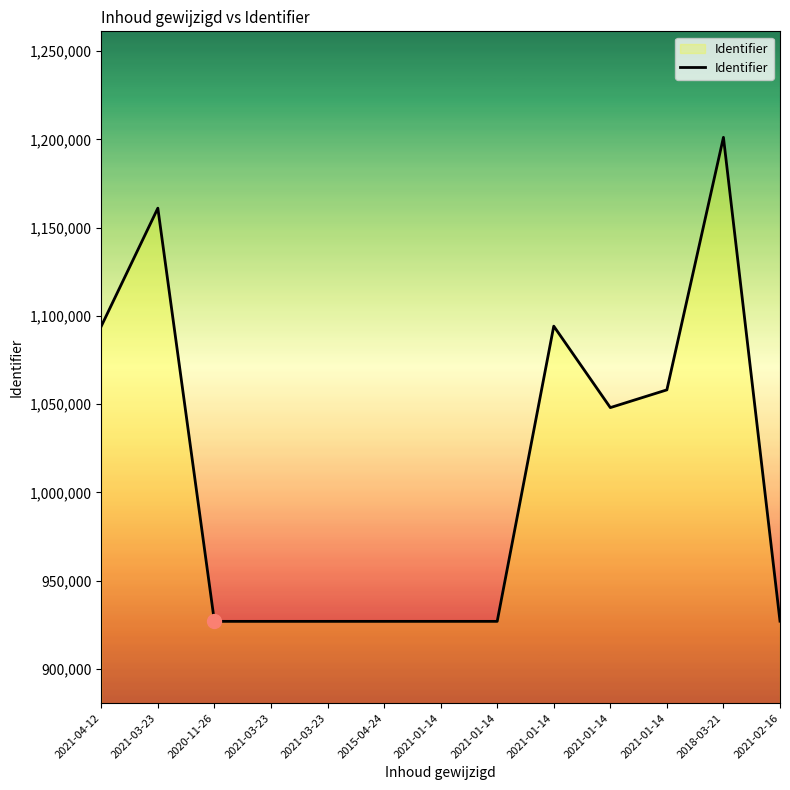

What is the change in value from 2021-03-23 to 2021-02-16?

-233981